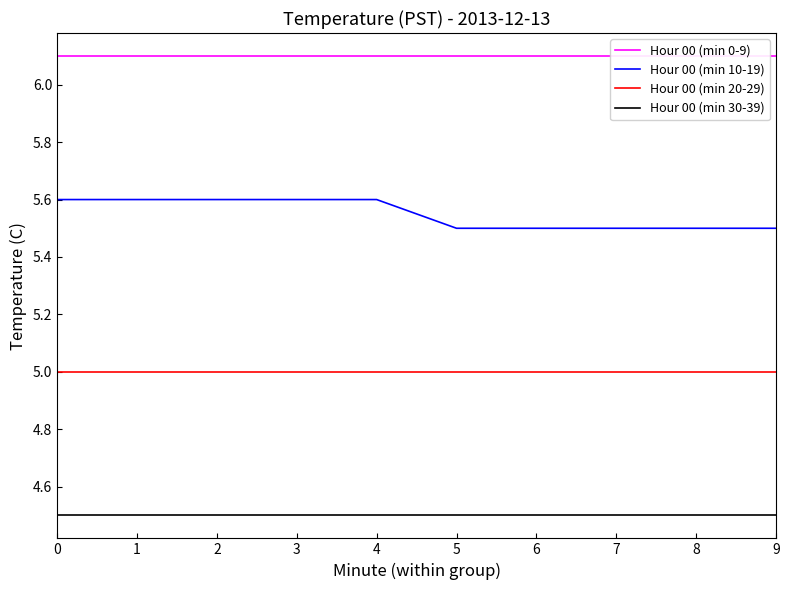

What is the average value of the Hour 00 (min 20-29) series?

5.0